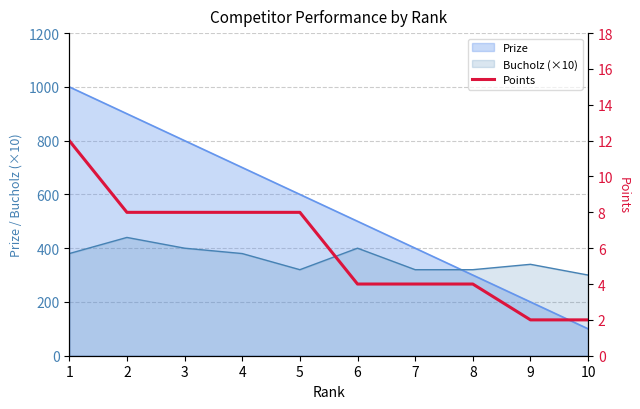

How many data points are less than 8?

5